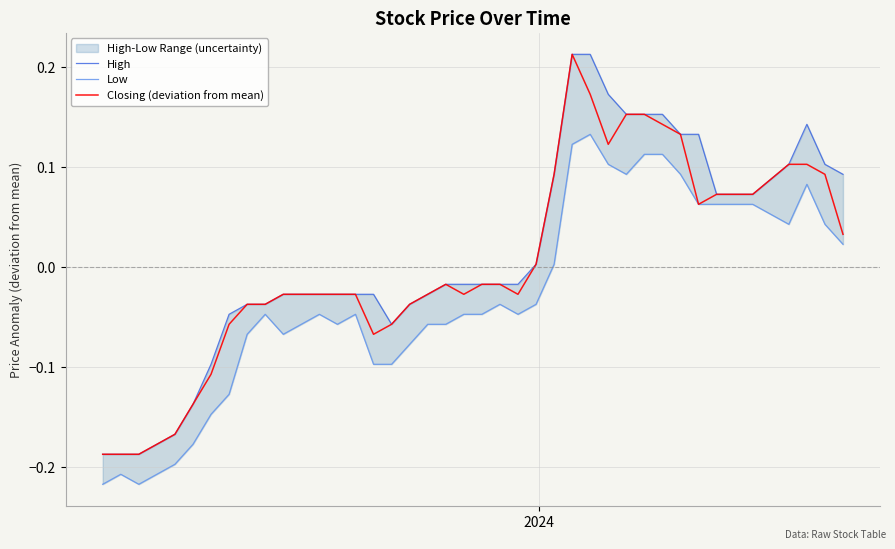

True or false: High and Closing (deviation from mean) intersect in this chart.

False